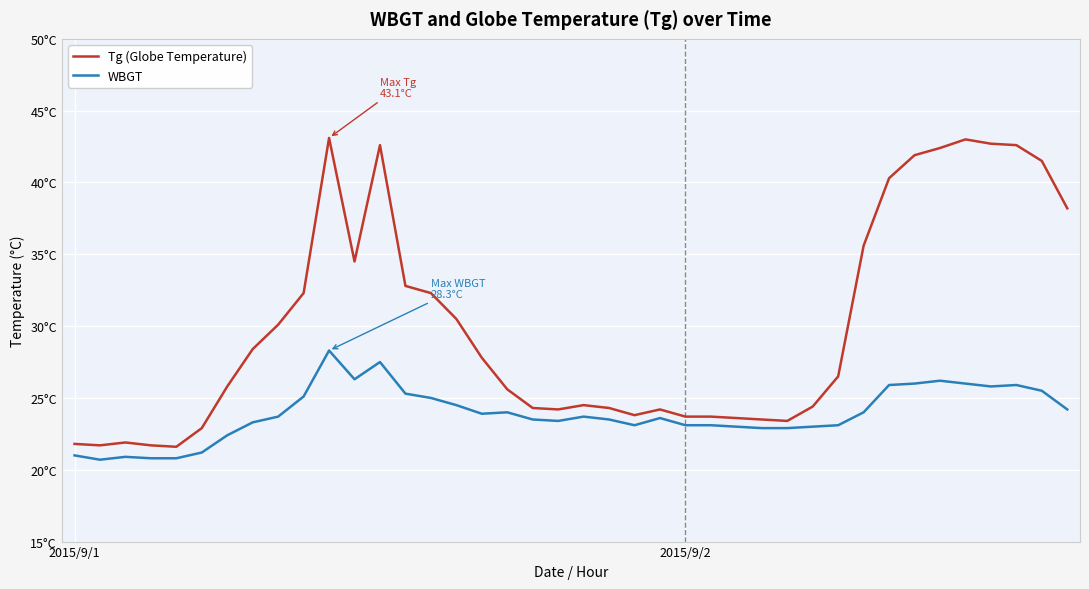

True or false: WBGT and Tg (Globe Temperature) intersect in this chart.

False